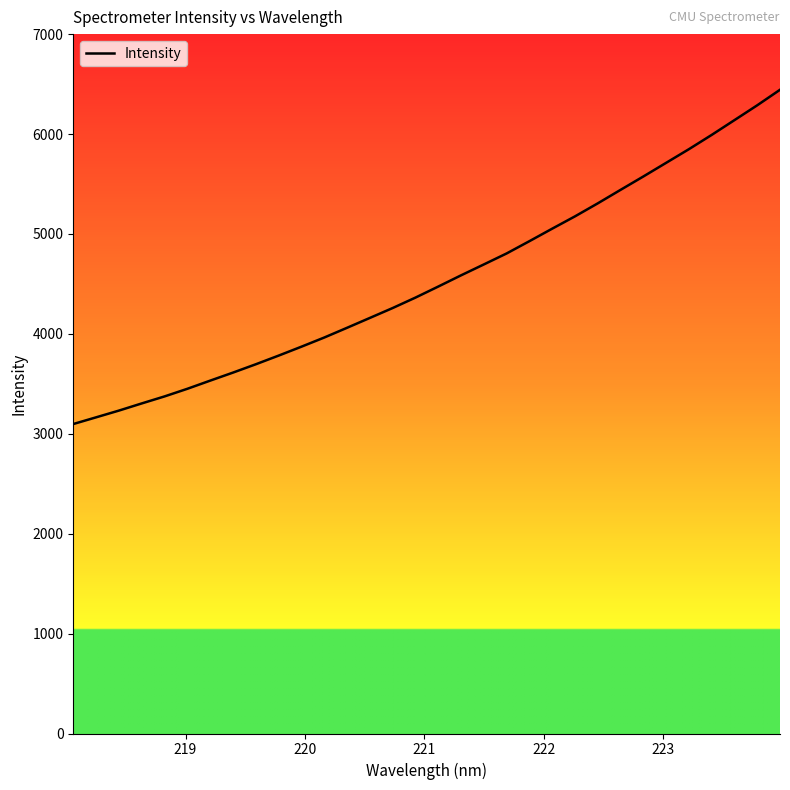

What is the maximum value shown in the chart?

6442.9